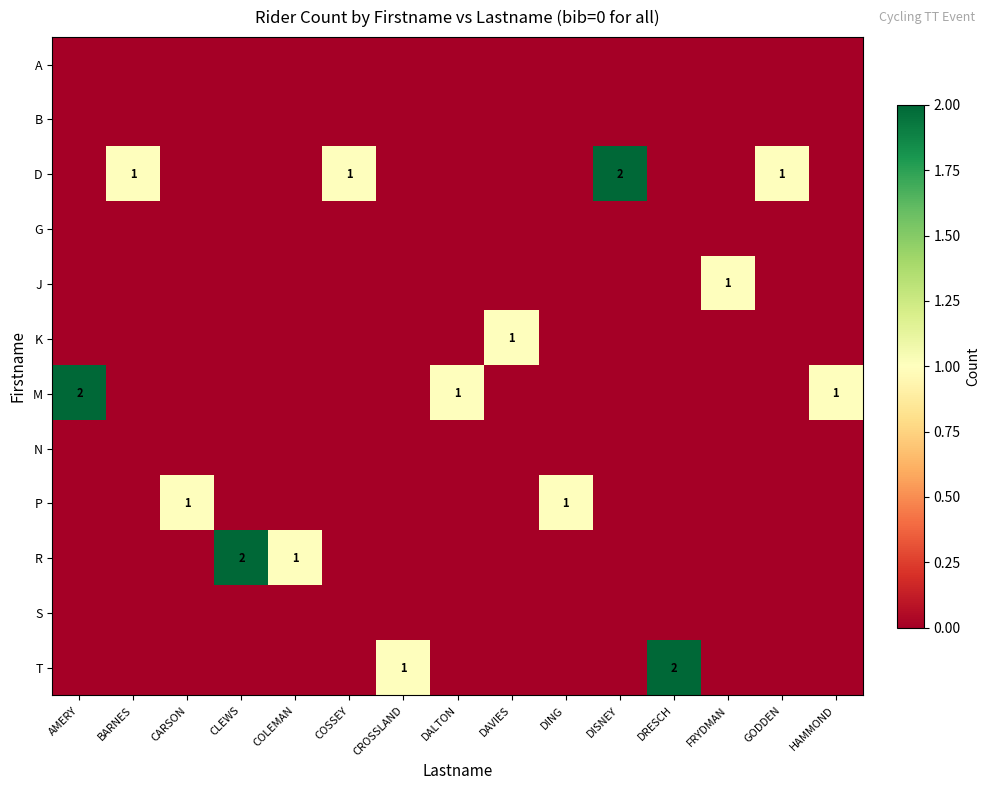

At which category is the sum across all series the highest?

AMERY